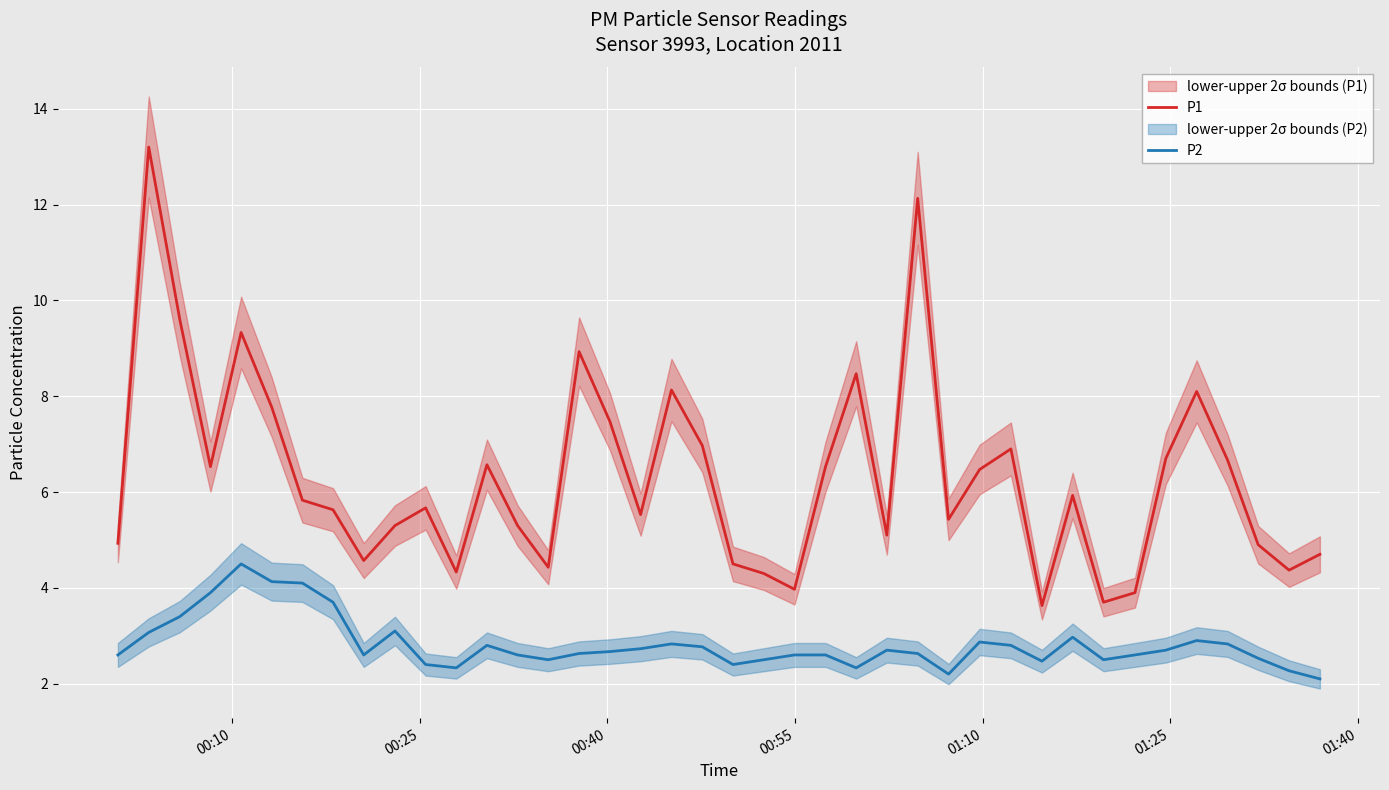

What is the maximum value for P1?

13.2